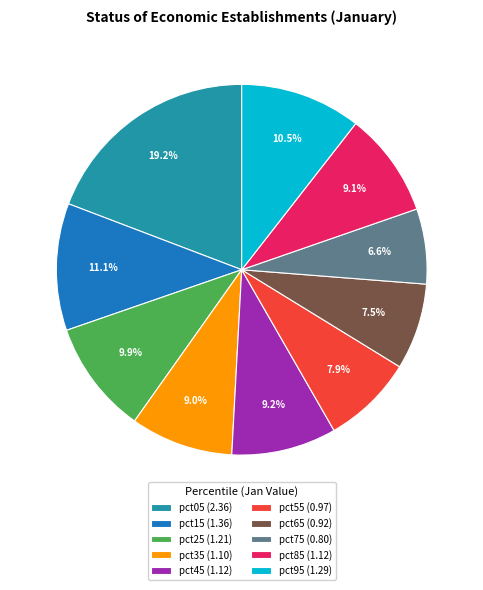

How many slices are in this pie chart?

10